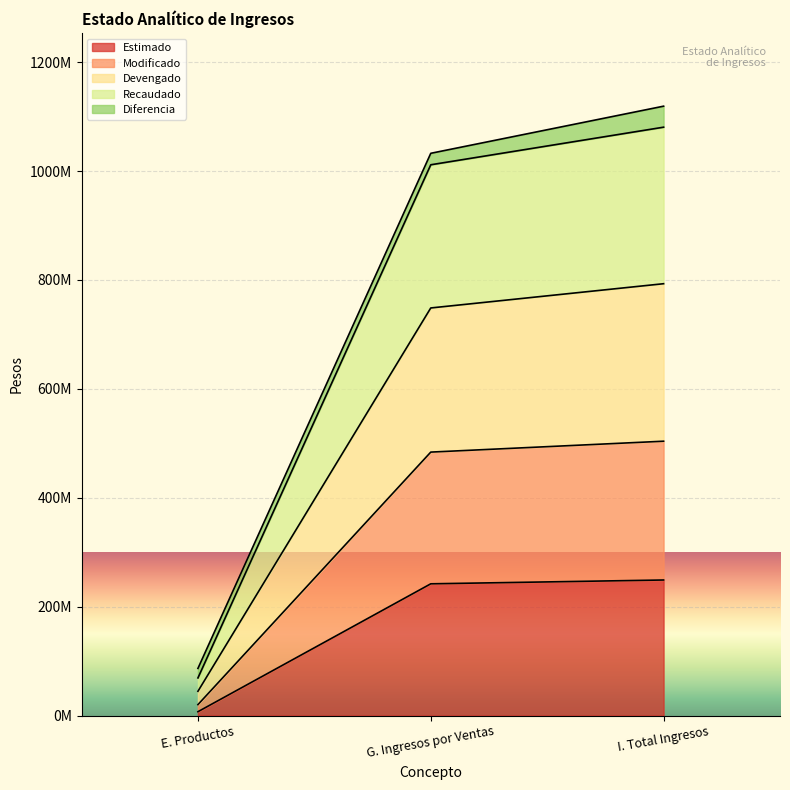

What is the value of the Recaudado point at the 1st from the left?

69040421.7